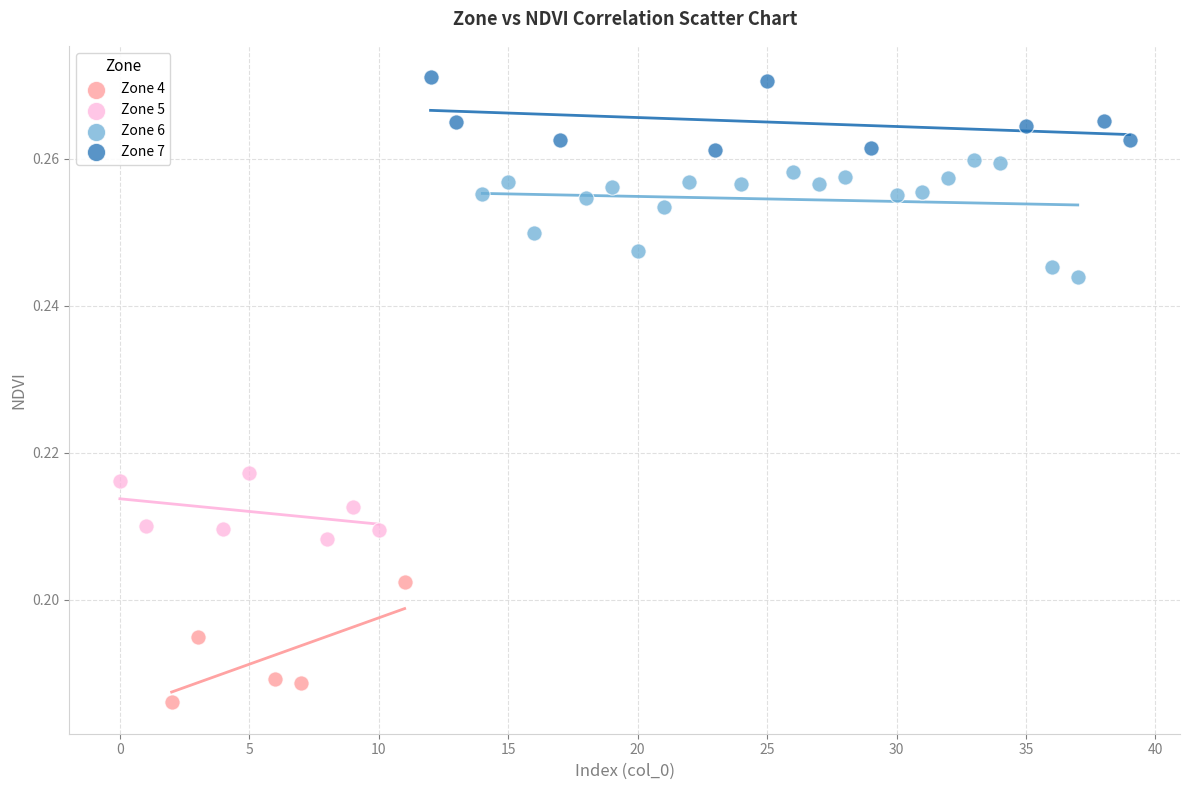

Which series reaches the maximum Y coordinate?

Zone 7